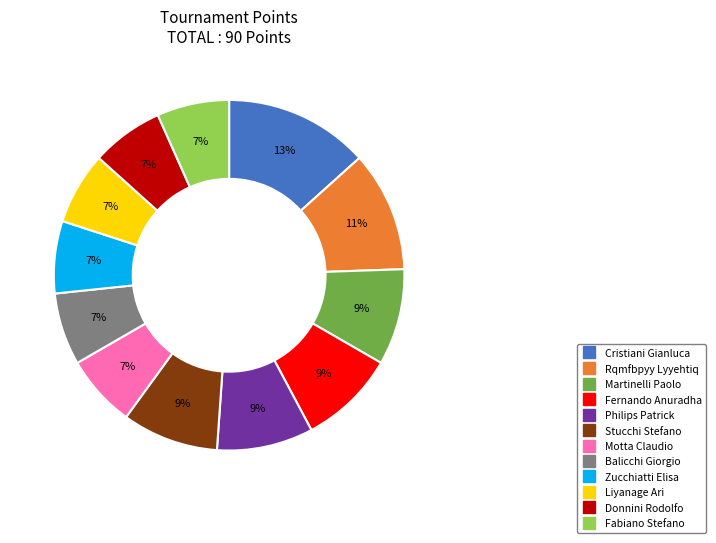

Combined, do Zucchiatti Elisa and Fernando Anuradha account for over 50%?

No